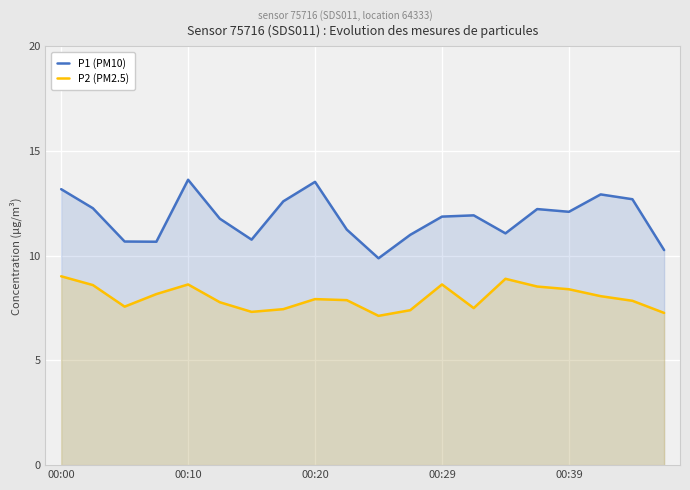

What is the value of the P2 (PM2.5) point at the 14th from the left?

7.5